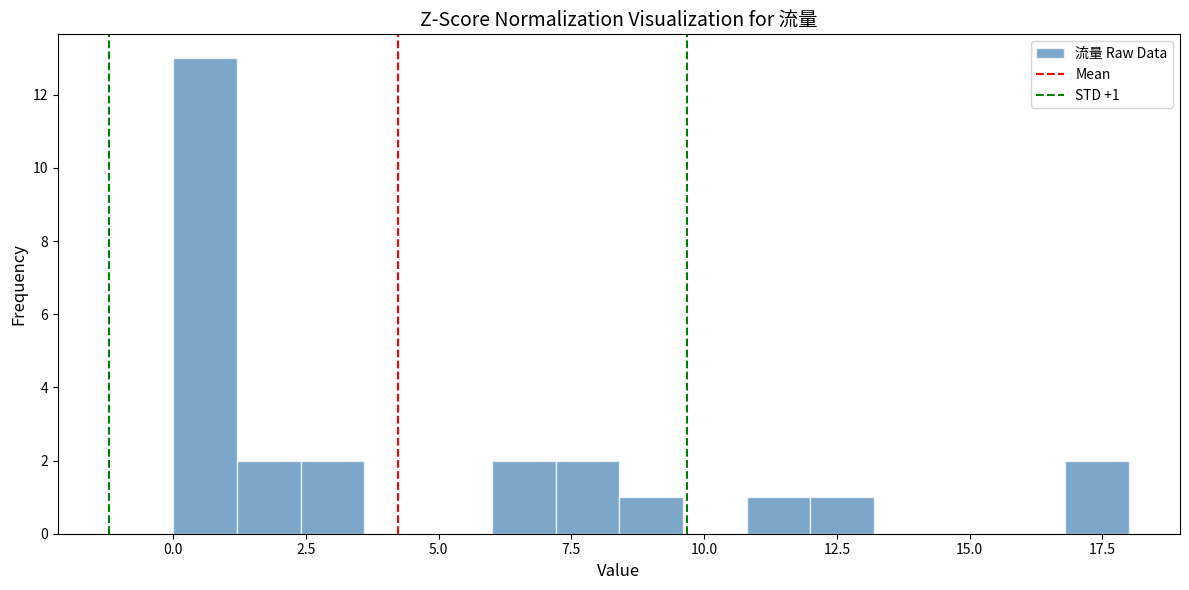

Around what value on the x-axis is the tallest bar? Give the approximate position of its centre, as read against the axis.

0.5